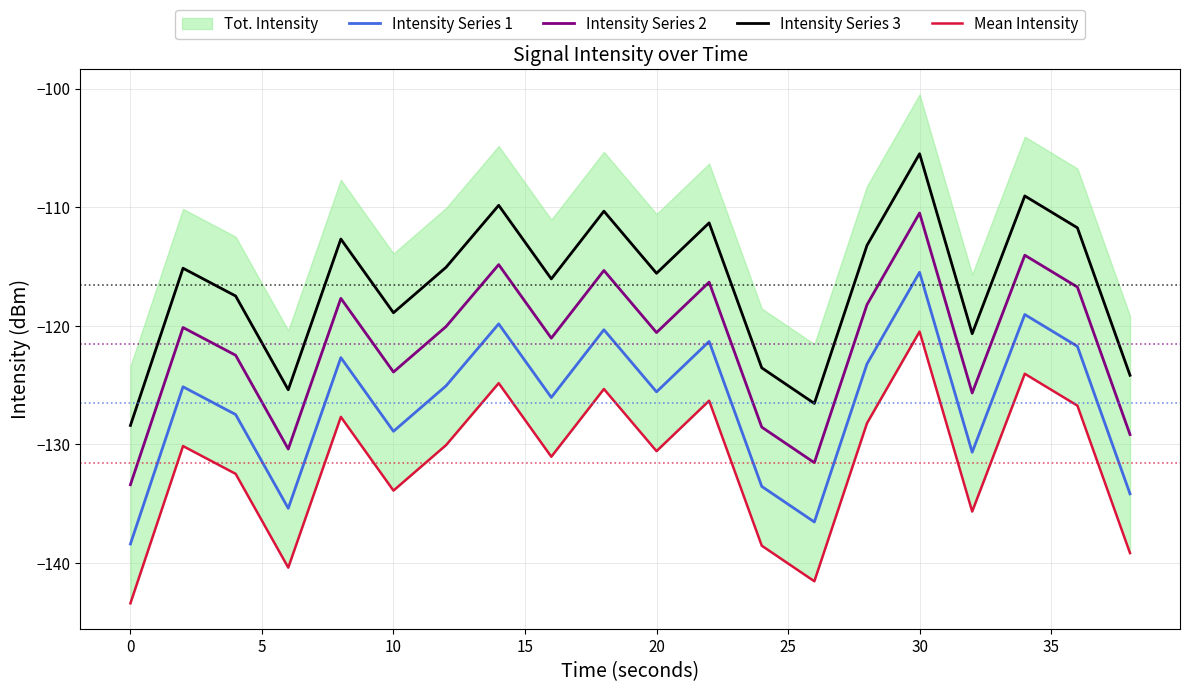

What is the approximate value of Intensity Series 3 at 0?

-128.4